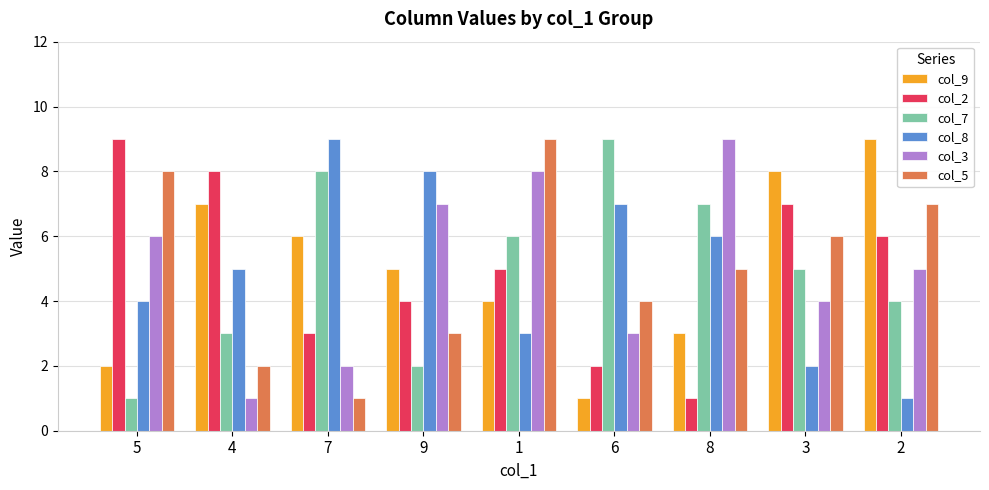

What is the difference between the maximum and minimum values in the col_8 series?

8